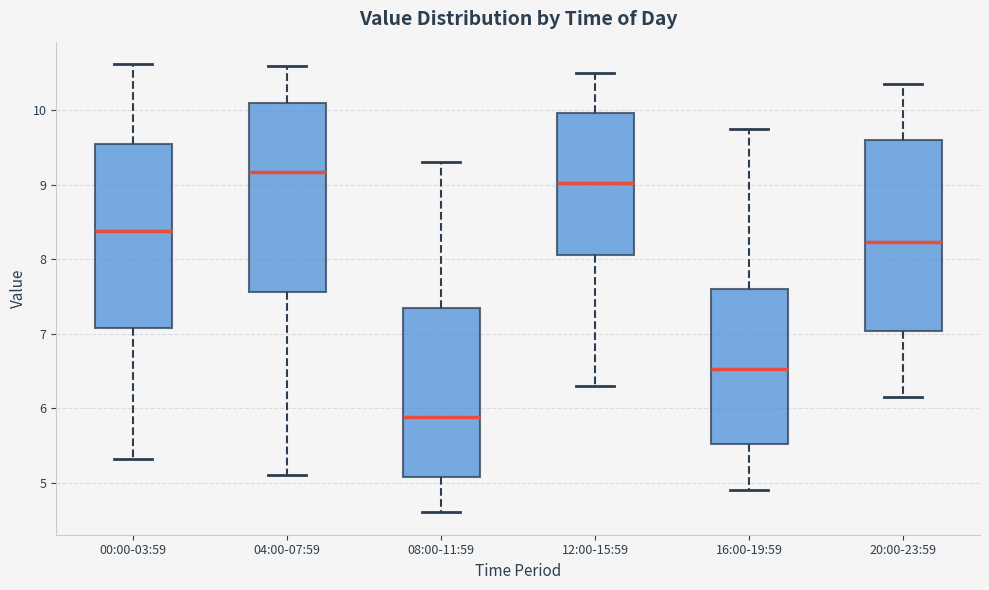

Which box's median line is the lowest?

08:00-11:59